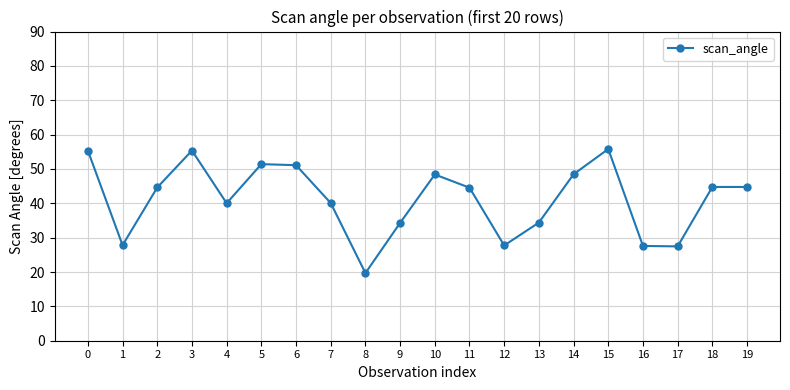

What is the average value?

41.2